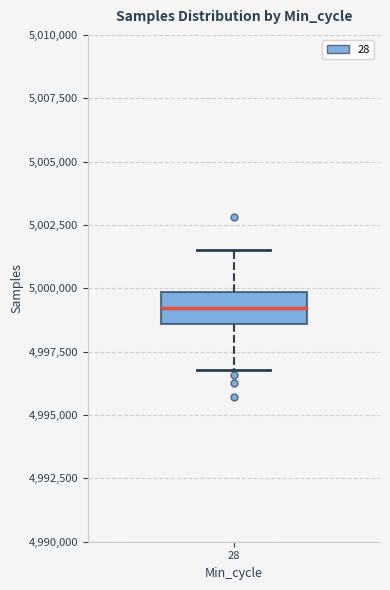

Transcribe this box plot: give where the median line is, the range the box spans, and where the two whiskers end, as read against the y-axis. The values are not printed on the chart, so give them approximately, as read against the axis.

median 4999000, box 4998500 to 5000000, whiskers 4997000 to 5001500